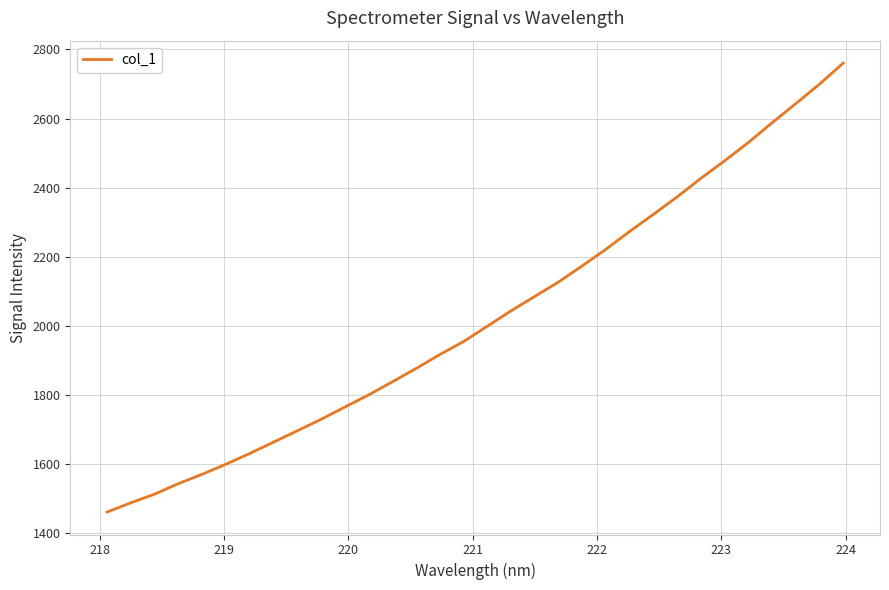

What is the maximum value shown in the chart?

2760.4